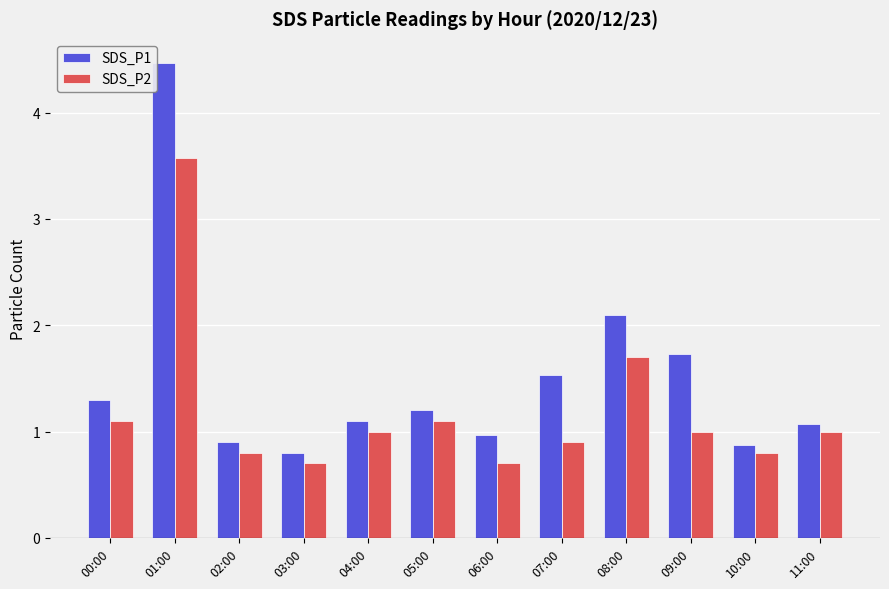

What is the difference between the highest and lowest values at 07:00?

0.6